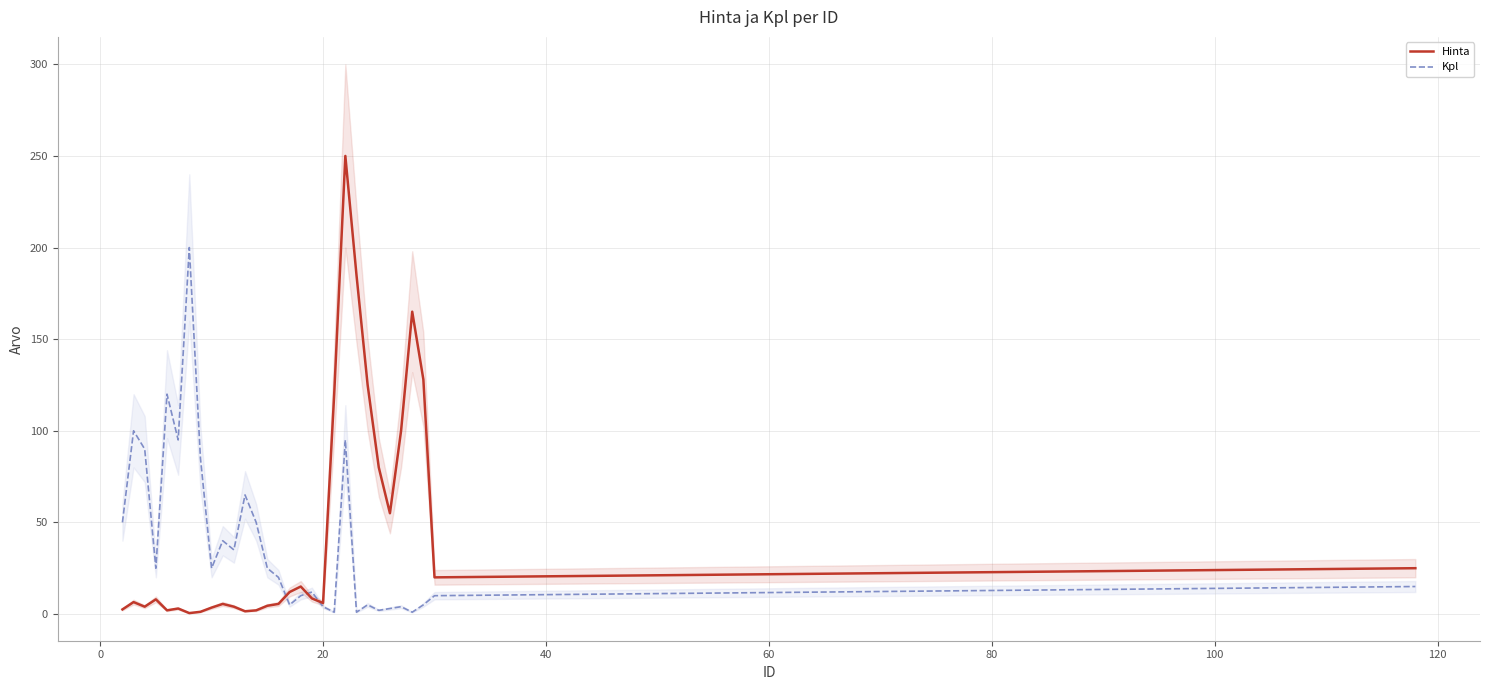

What is the difference between the second highest and second lowest values in the Kpl series?

119.0